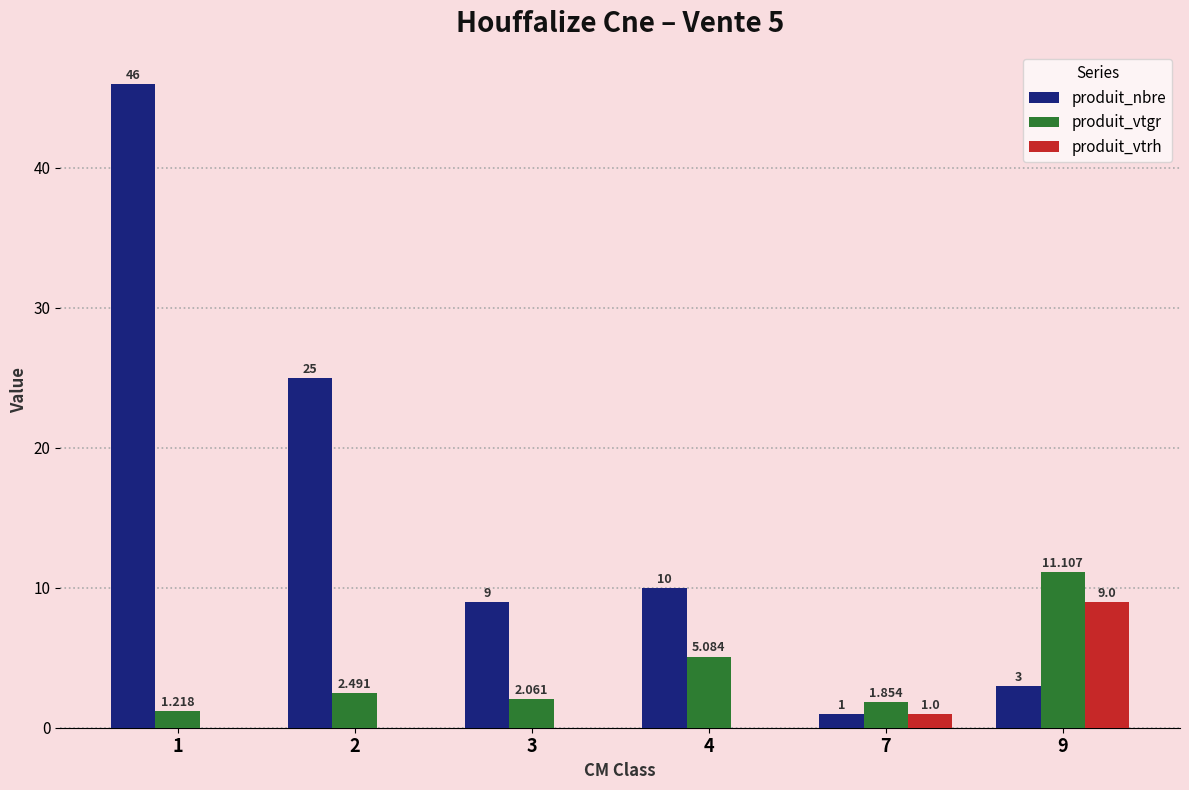

Are the bars grouped side by side (vs. stacked)?

Yes